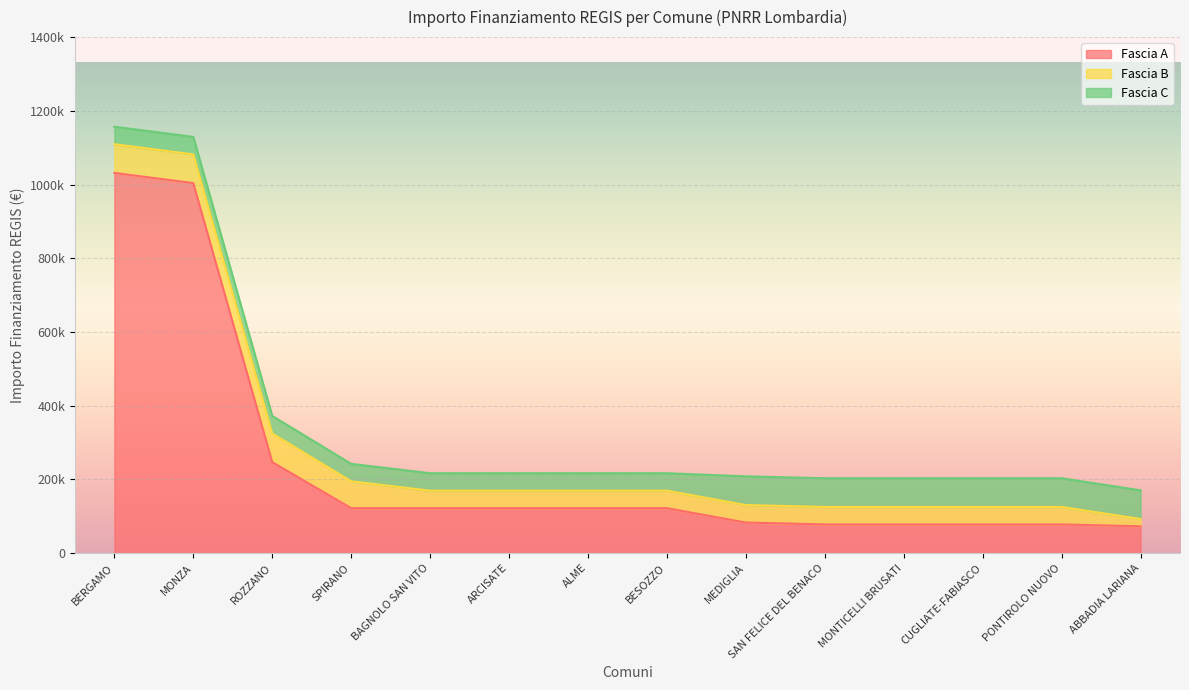

What is the highest value of the Fascia B series?

77897